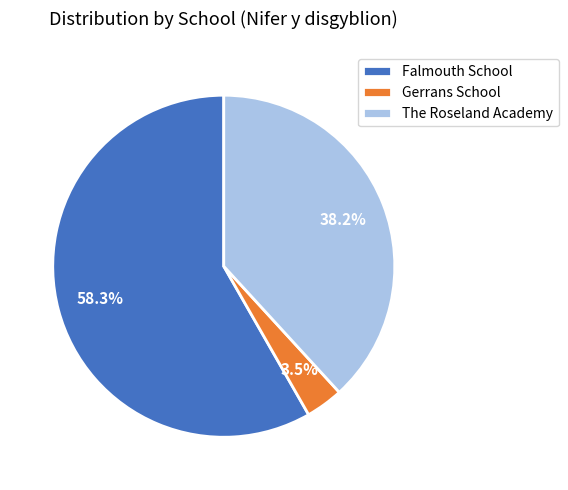

To the nearest percent, what is the difference between the largest and smallest slice percentages?

55%